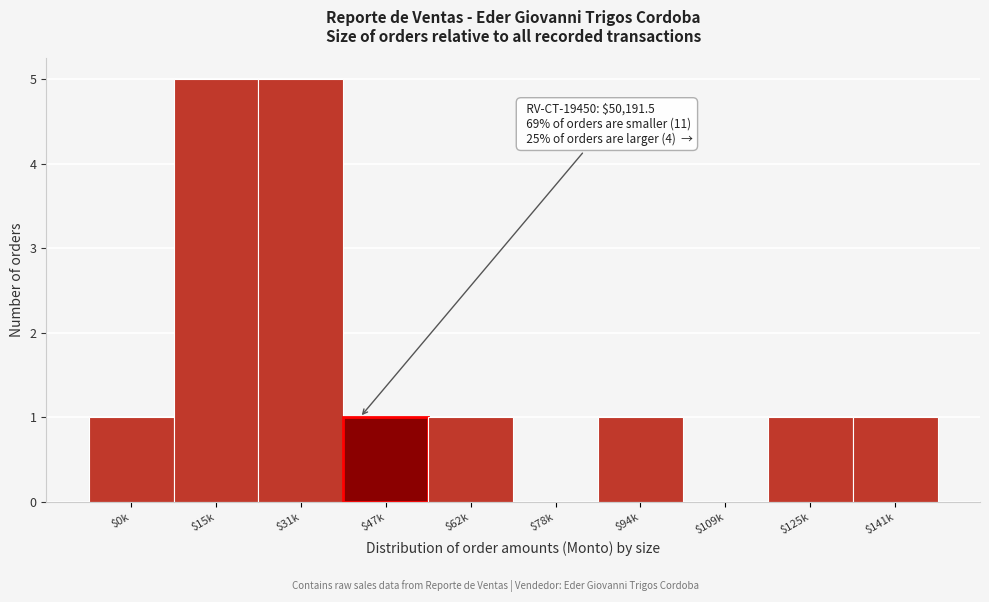

True or false: the data shows 7 at $31k.

False